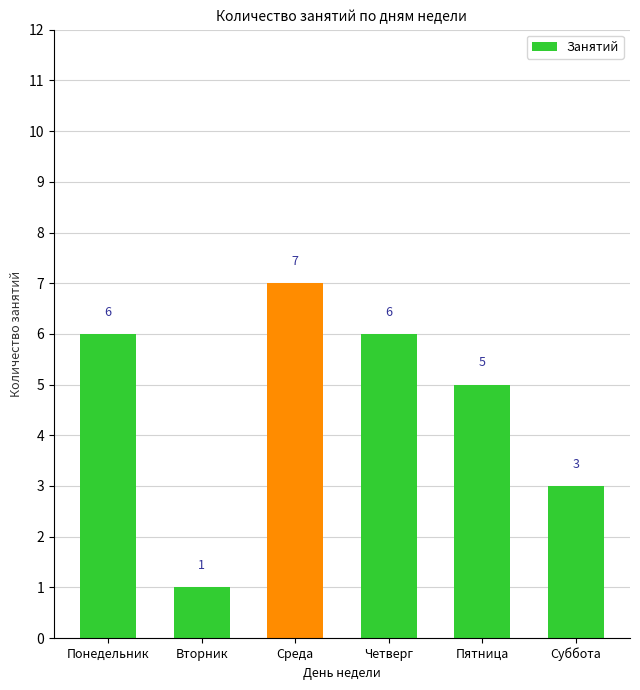

What is the ratio of the value at Пятница to the value at Среда?

0.7